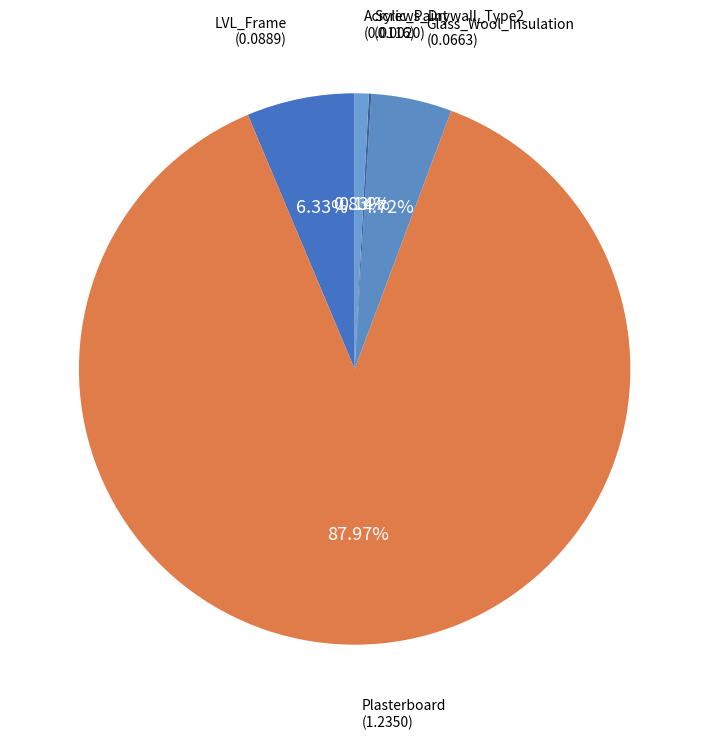

Which slice is the largest?

Plasterboard